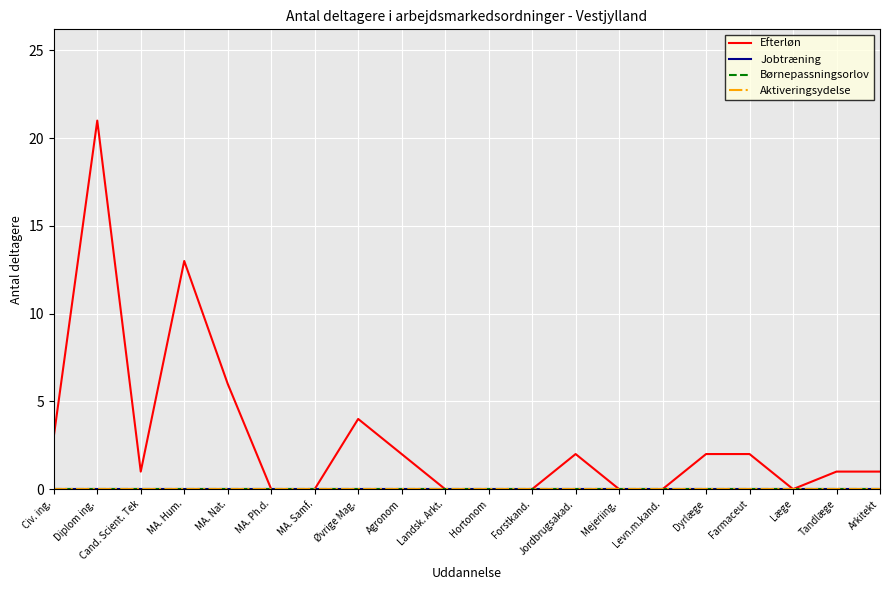

Is this an area chart (filled region under the line)?

No